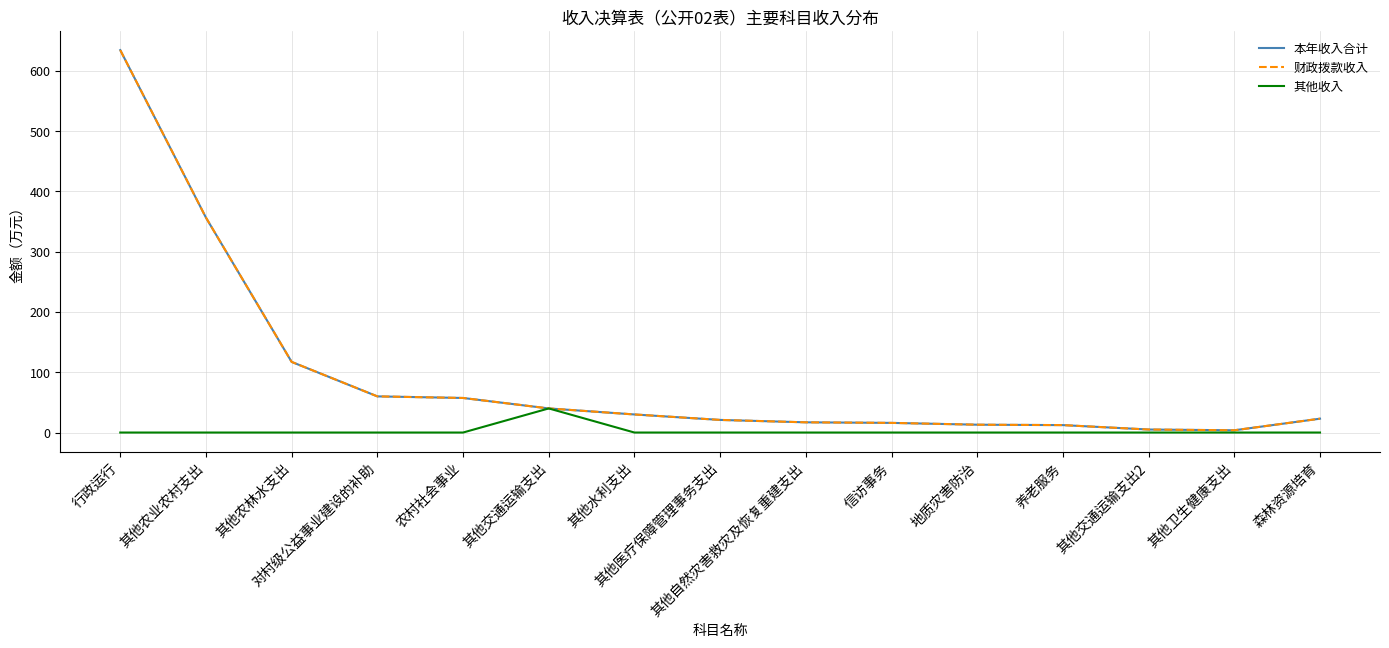

Reading right to left, list all the values displayed in this chart.

本年收入合计: 23.0	3.7	5.0	12.3	13.0	16.0	16.9	20.9	30.0	40.0	57.4	60.0	117.2	356.6	634.6
财政拨款收入: 23.0	3.7	5.0	12.3	13.0	16.0	16.9	20.9	30.0	40.0	57.4	60.0	117.2	356.6	634.6
其他收入: 0.0	0.0	0.0	0.0	0.0	0.0	0.0	0.0	0.0	40.0	0.0	0.0	0.0	0.0	0.0